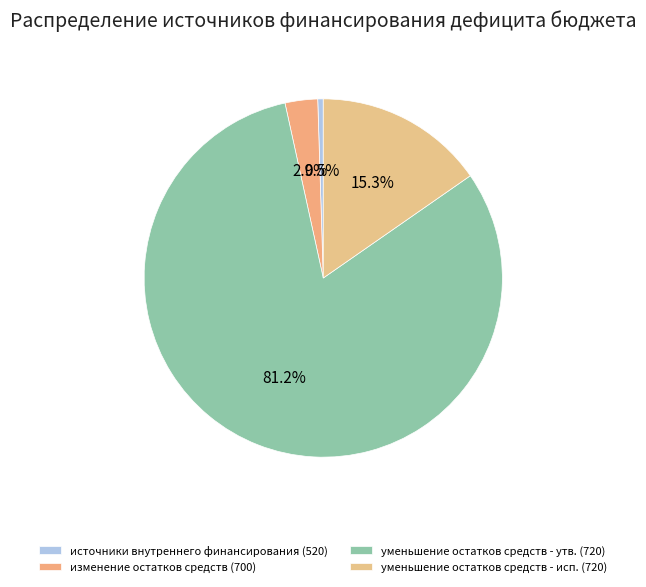

To the nearest percent, what is the difference between the largest and smallest slice percentages?

81%